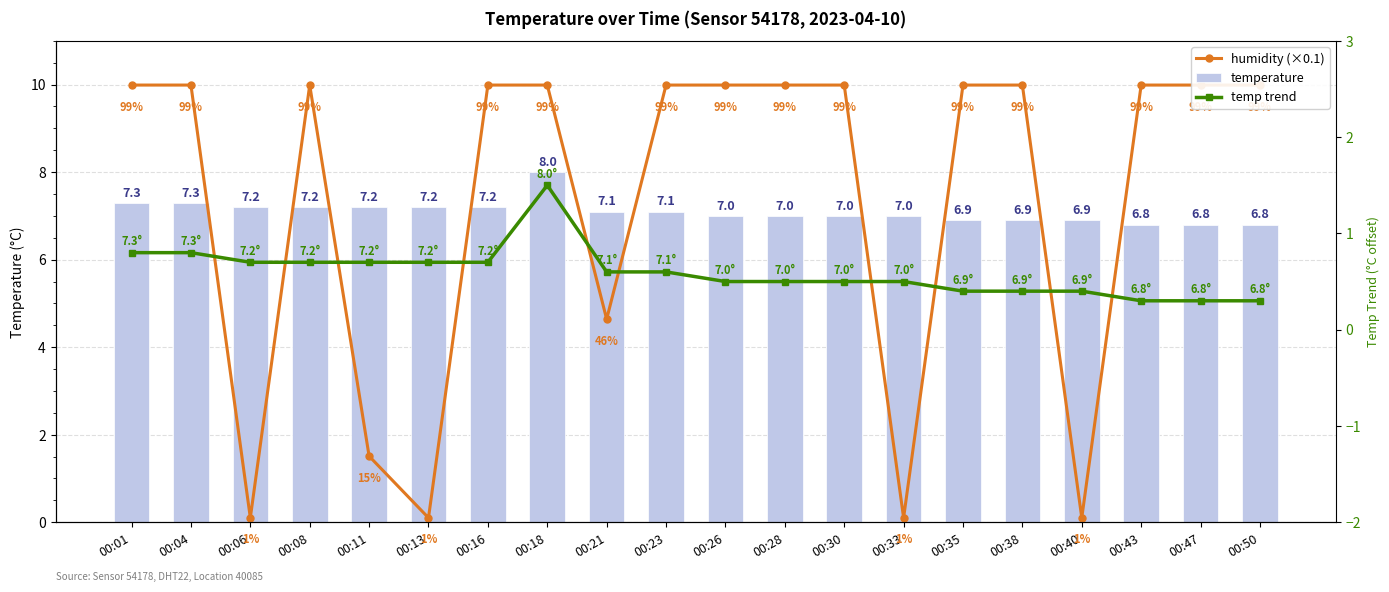

Reading right to left, extract all data points from this chart.

humidity (×0.1): 10.0	10.0	10.0	0.1	10.0	10.0	0.1	10.0	10.0	10.0	10.0	4.6	10.0	10.0	0.1	1.5	10.0	0.1	10.0	10.0
temperature: 6.8	6.8	6.8	6.9	6.9	6.9	7.0	7.0	7.0	7.0	7.1	7.1	8.0	7.2	7.2	7.2	7.2	7.2	7.3	7.3
temp trend: 0.3	0.3	0.3	0.4	0.4	0.4	0.5	0.5	0.5	0.5	0.6	0.6	1.5	0.7	0.7	0.7	0.7	0.7	0.8	0.8